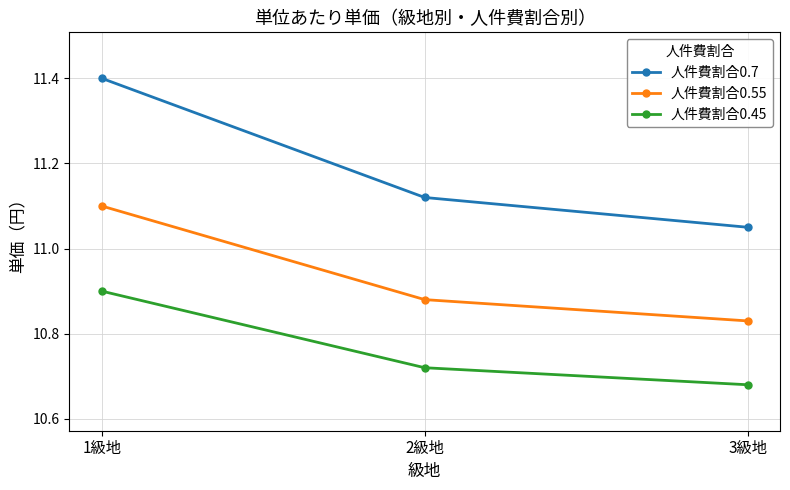

What is the maximum value for 人件費割合0.7?

11.4